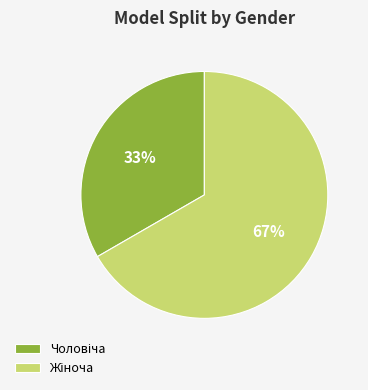

Count the number of slices in the pie.

2